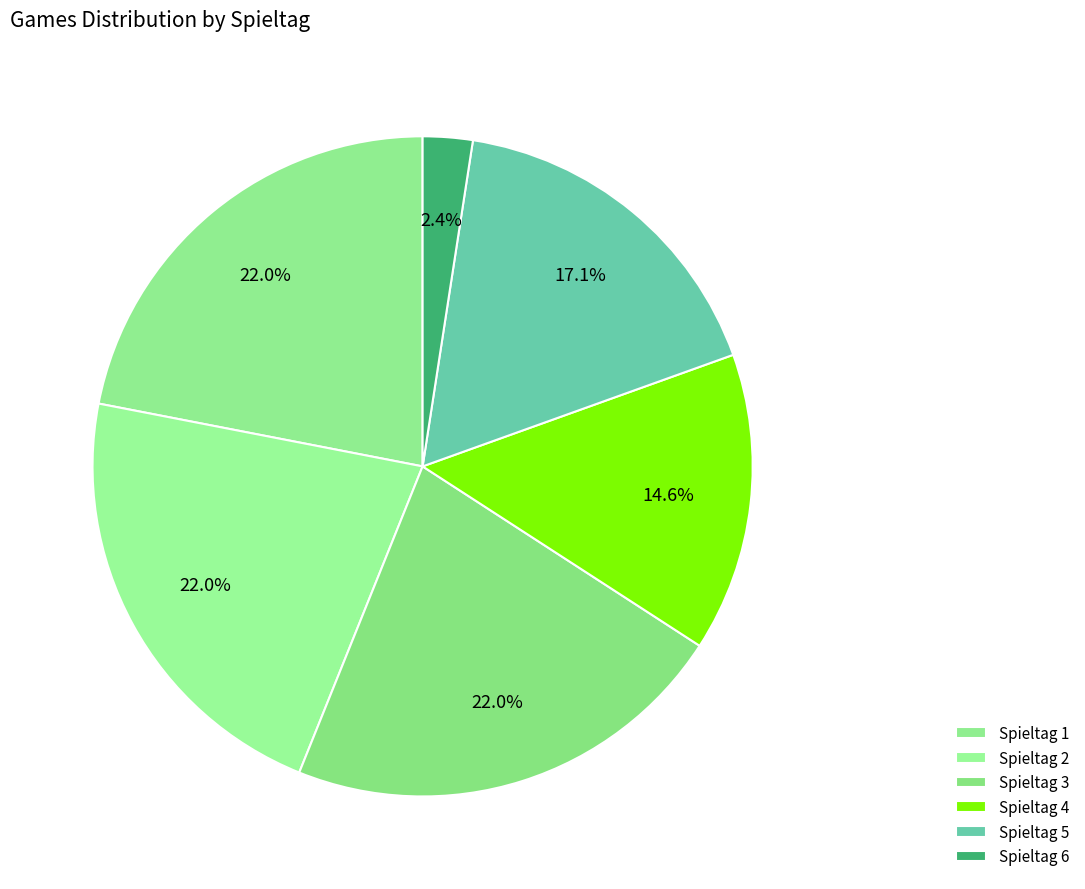

Combined, what portion of the pie is Spieltag 4 and Spieltag 1?

36.6%